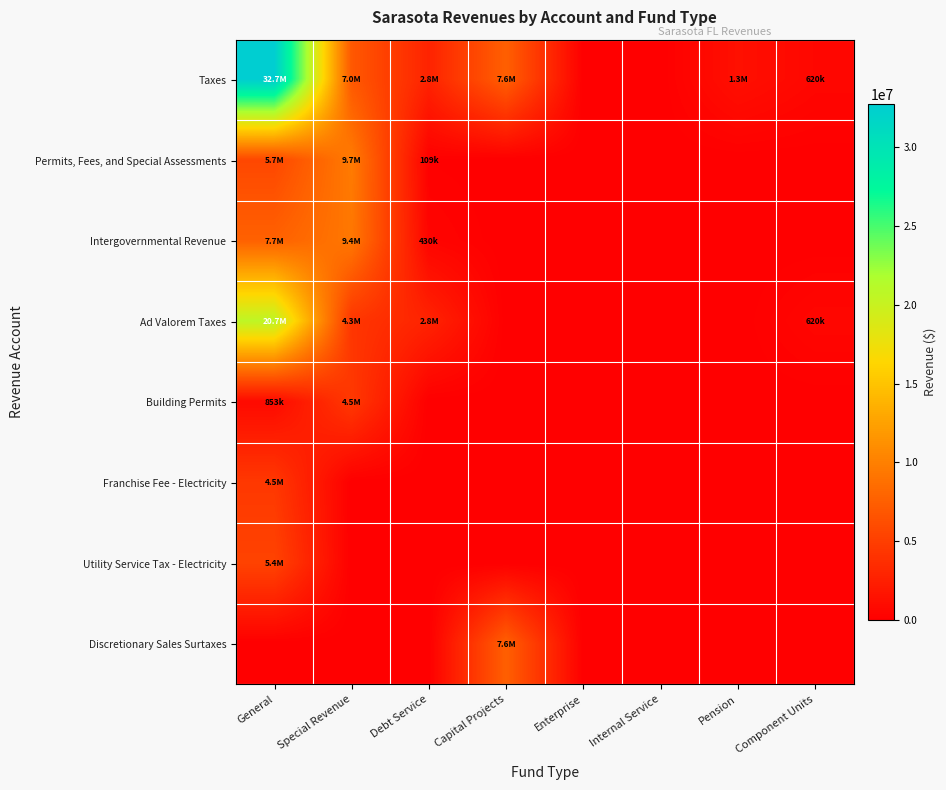

Reading left to right, what are all the values shown in this chart?

Taxes: General=32730610	Special Revenue=6983617	Debt Service=2831755	Capital Projects=7552471	Enterprise=0	Internal Service=0	Pension=1325084	Component Units=620341
Permits, Fees, and Special Assessments: General=5675266	Special Revenue=9654249	Debt Service=109809	Capital Projects=0	Enterprise=0	Internal Service=0	Pension=0	Component Units=0
Intergovernmental Revenue: General=7663885	Special Revenue=9382242	Debt Service=430351	Capital Projects=0	Enterprise=0	Internal Service=0	Pension=0	Component Units=0
Ad Valorem Taxes: General=20707912	Special Revenue=4334020	Debt Service=2831755	Capital Projects=0	Enterprise=0	Internal Service=0	Pension=0	Component Units=620341
Building Permits: General=853119	Special Revenue=4504521	Debt Service=0	Capital Projects=0	Enterprise=0	Internal Service=0	Pension=0	Component Units=0
Franchise Fee - Electricity: General=4484082	Special Revenue=0	Debt Service=0	Capital Projects=0	Enterprise=0	Internal Service=0	Pension=0	Component Units=0
Utility Service Tax - Electricity: General=5353913	Special Revenue=0	Debt Service=0	Capital Projects=0	Enterprise=0	Internal Service=0	Pension=0	Component Units=0
Discretionary Sales Surtaxes: General=0	Special Revenue=0	Debt Service=0	Capital Projects=7552471	Enterprise=0	Internal Service=0	Pension=0	Component Units=0